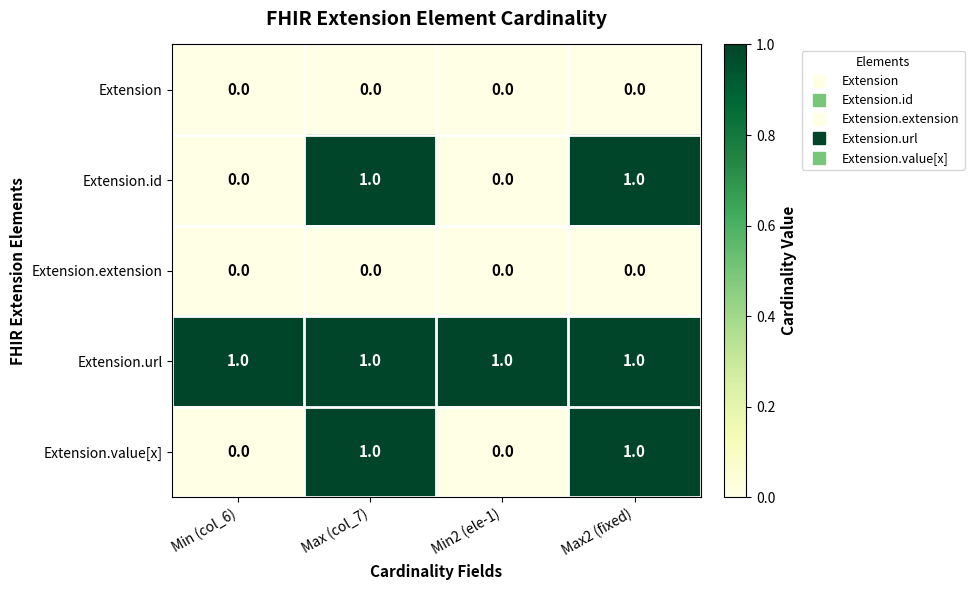

The Extension series shows 0 at Max (col_7). True or false?

True